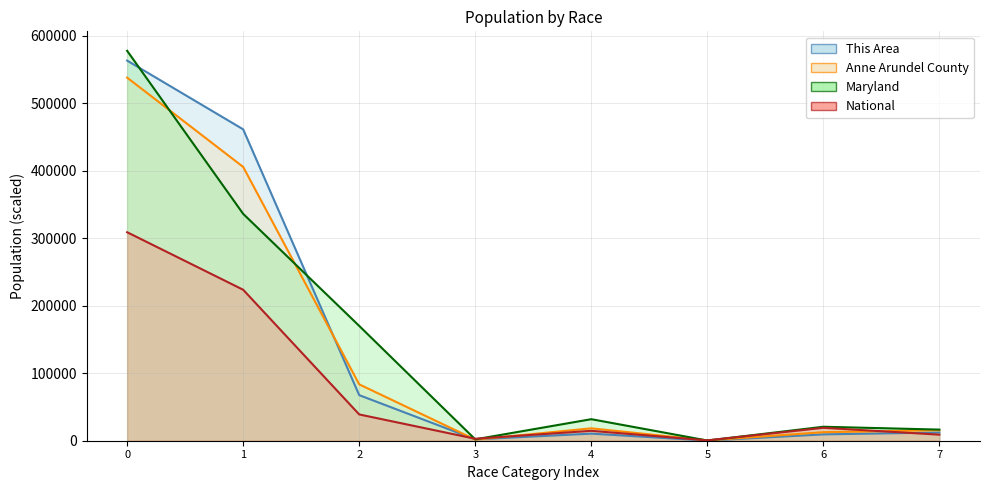

What is the value of the Anne Arundel County point at the 5th from the left?

18352.0